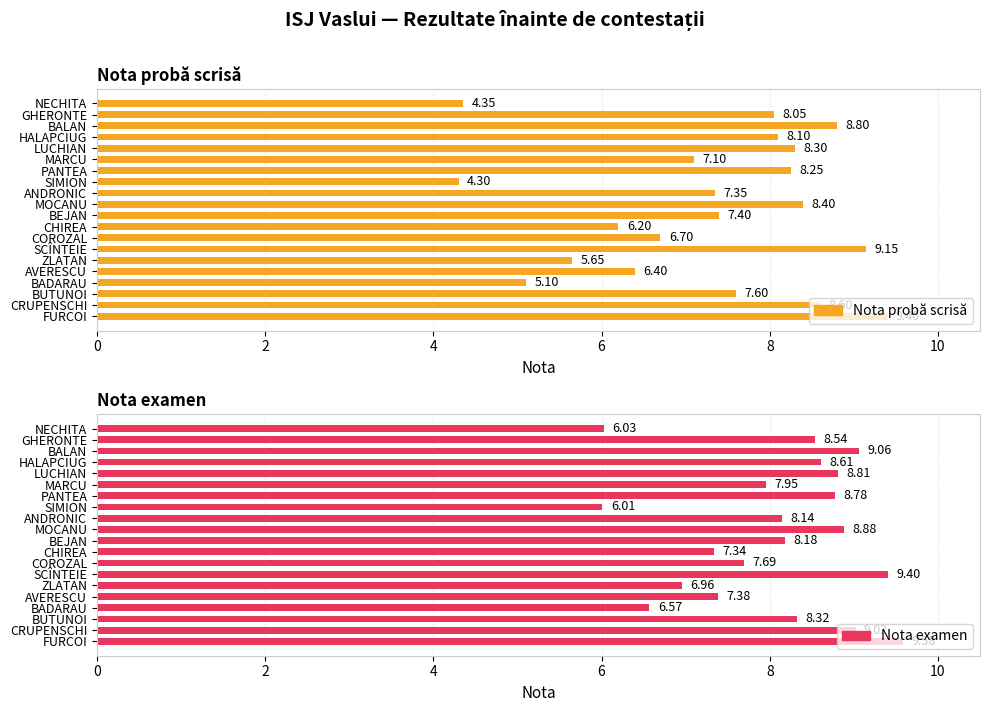

Does the chart contain any negative values?

No